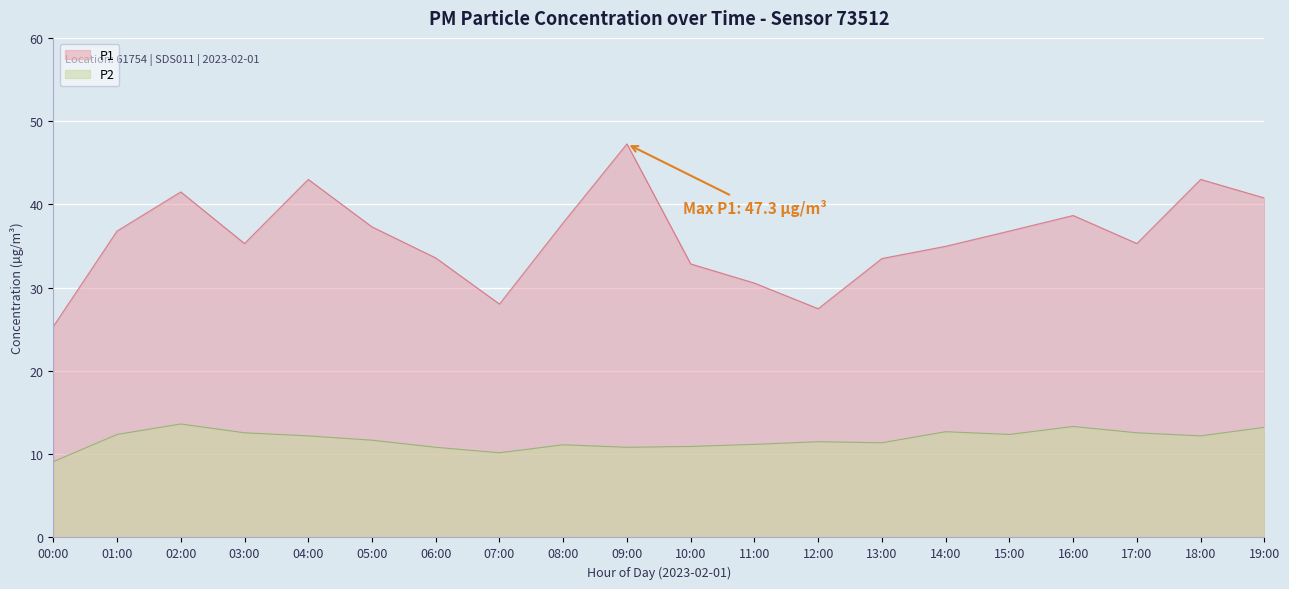

Which label corresponds to the smallest value in the chart?

00:00